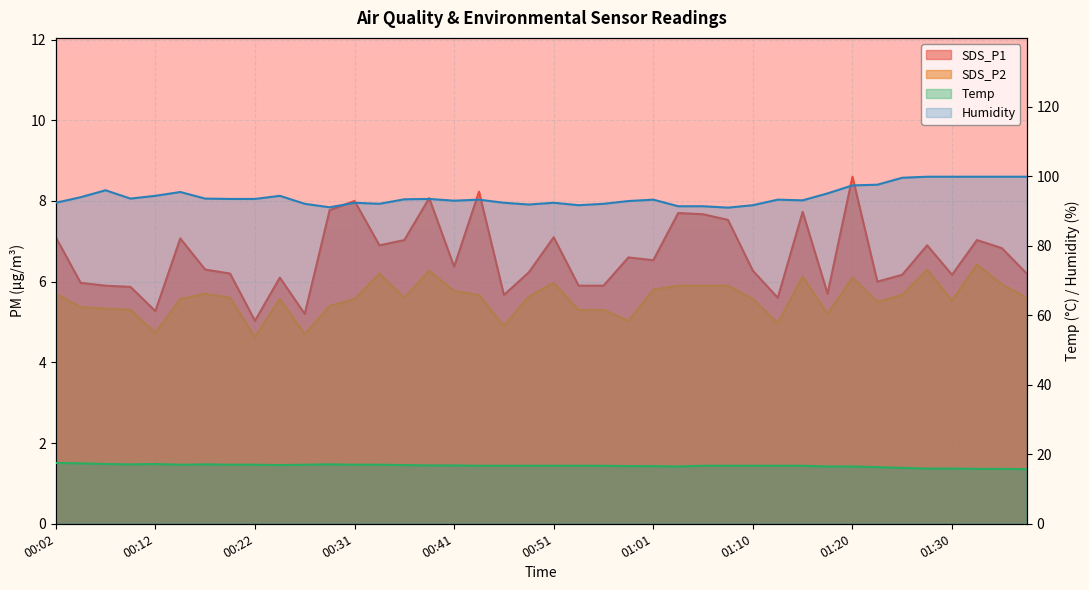

What position from the left is 00:24?

10